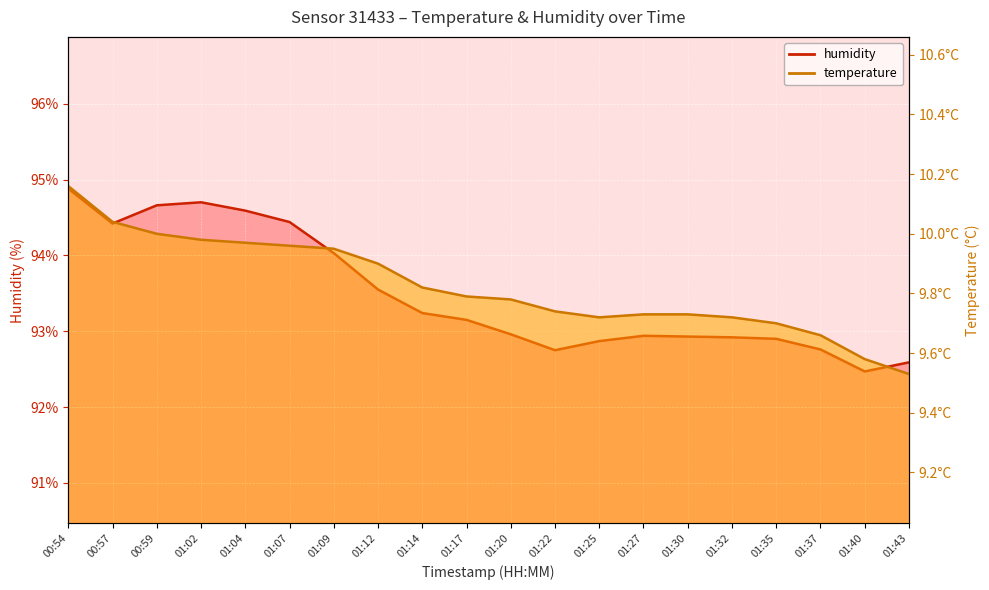

Which category has the lowest value in the temperature series?

01:43